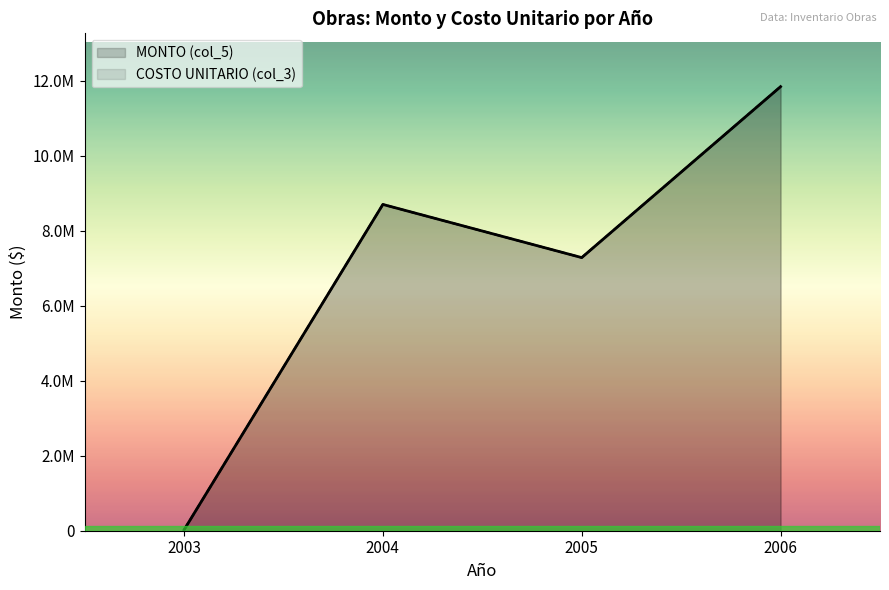

In MONTO (col_5), how many points are higher than both neighbors (excluding endpoints)?

1